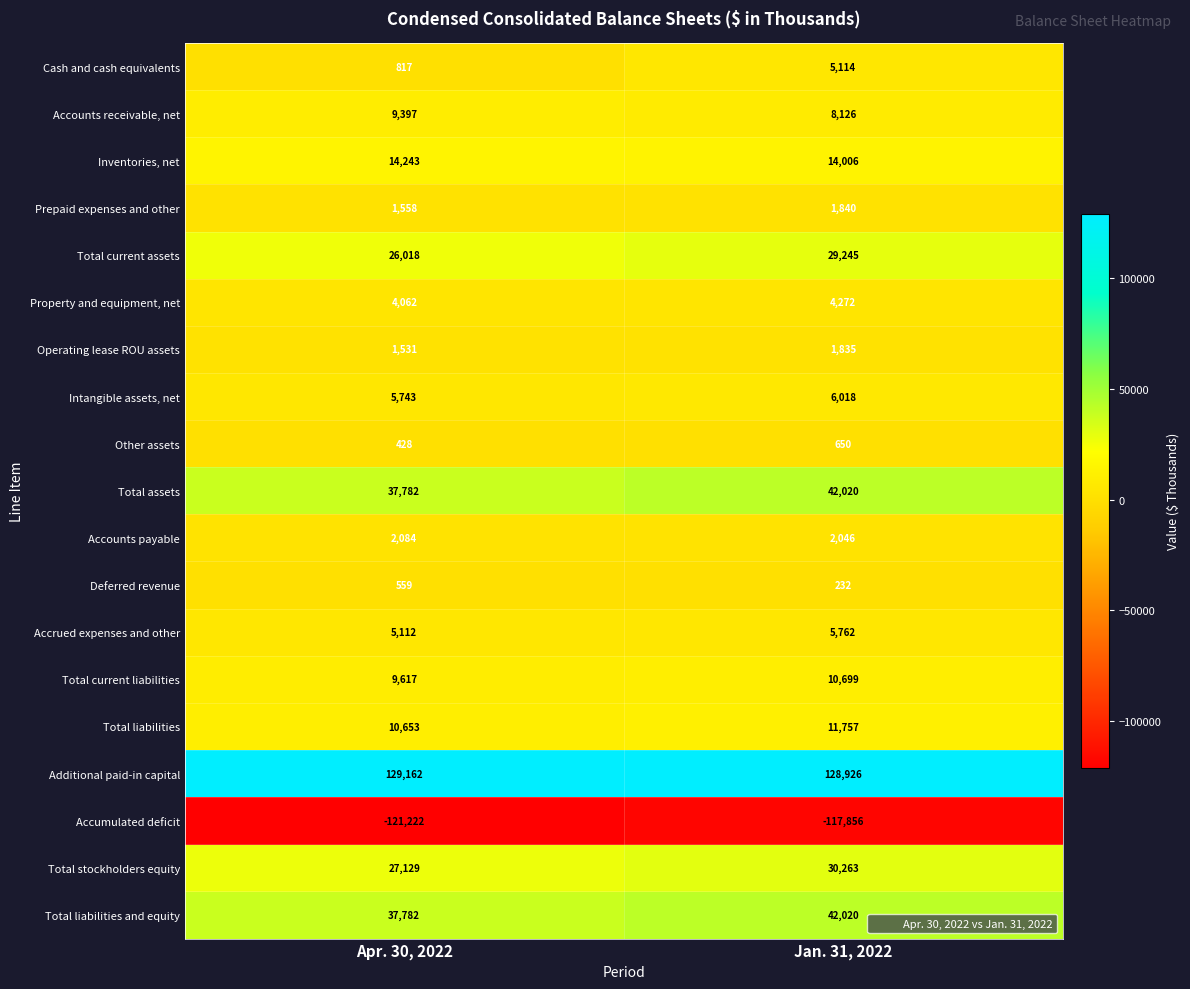

At which category does the chart reach its minimum across all series?

Apr. 30, 2022